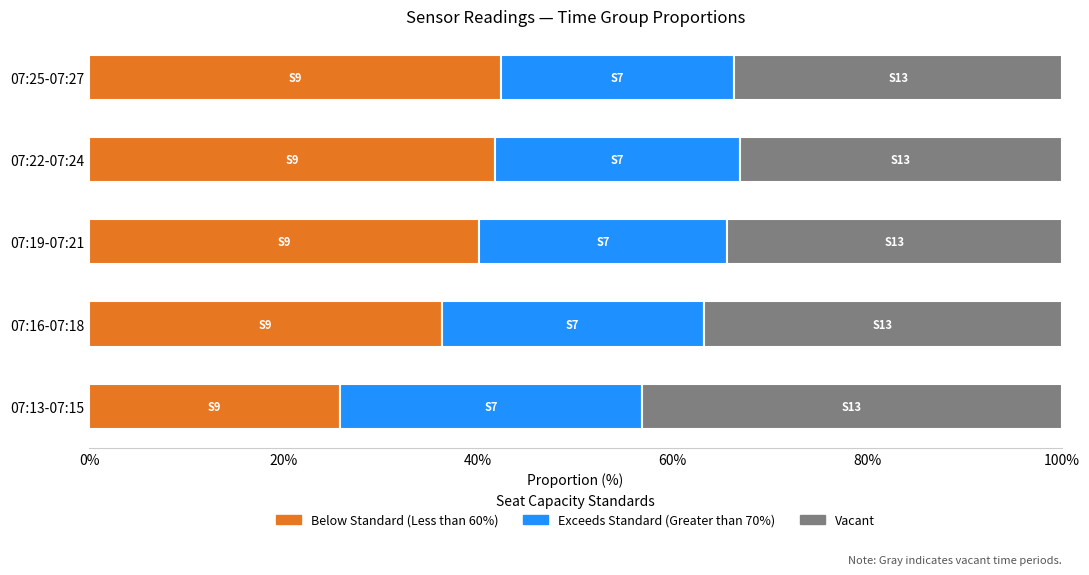

What is the maximum value for Below Standard (Less than 60%)?

42.3